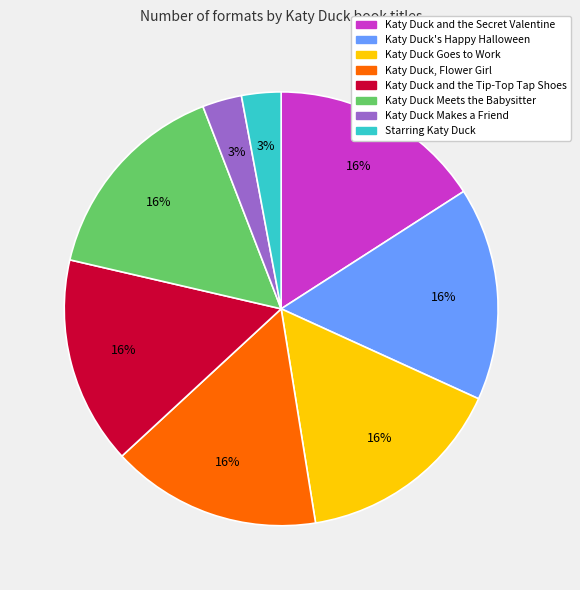

Is it true that Katy Duck's Happy Halloween is 16% of the pie?

True